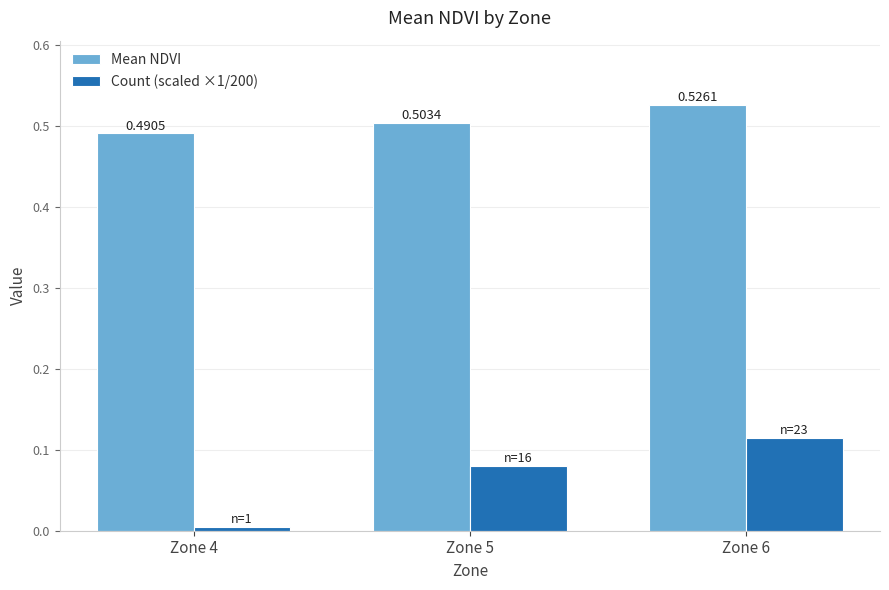

Count the Mean NDVI values in the range 0 to 1.

3